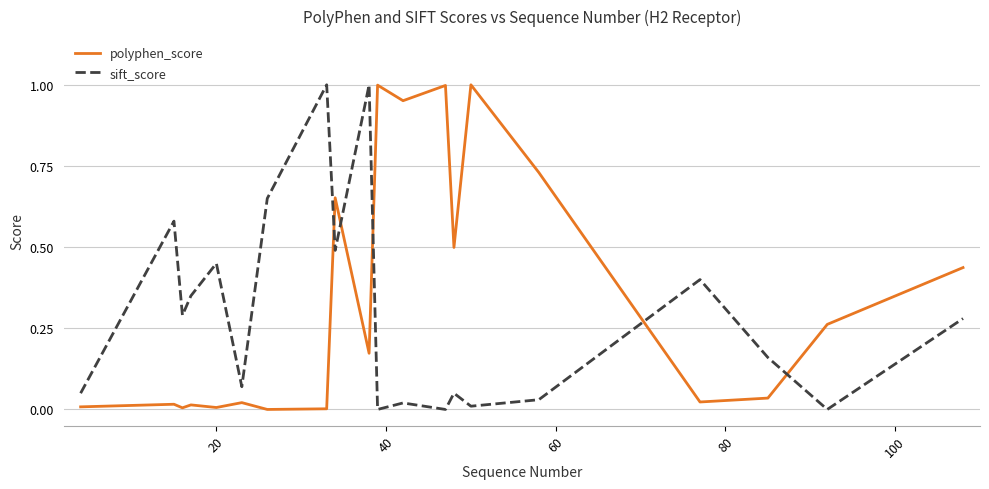

How many lines are shown in the chart?

2